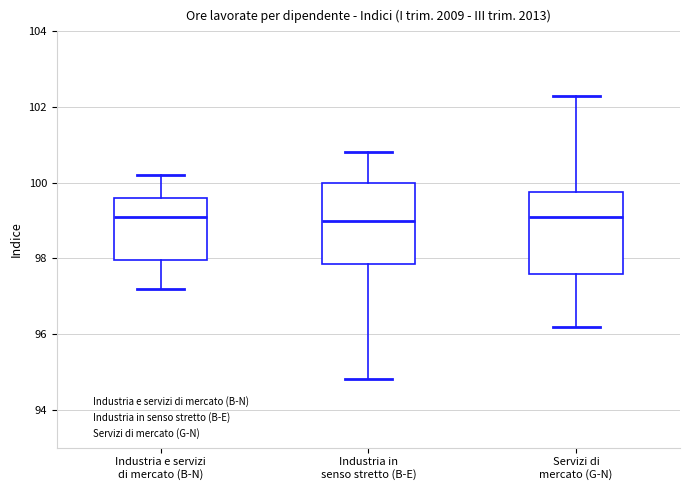

Where is the upper edge of the box for Servizi di mercato (G-N) on the y-axis? The values are not printed on the chart, so give them approximately, as read against the axis.

99.8